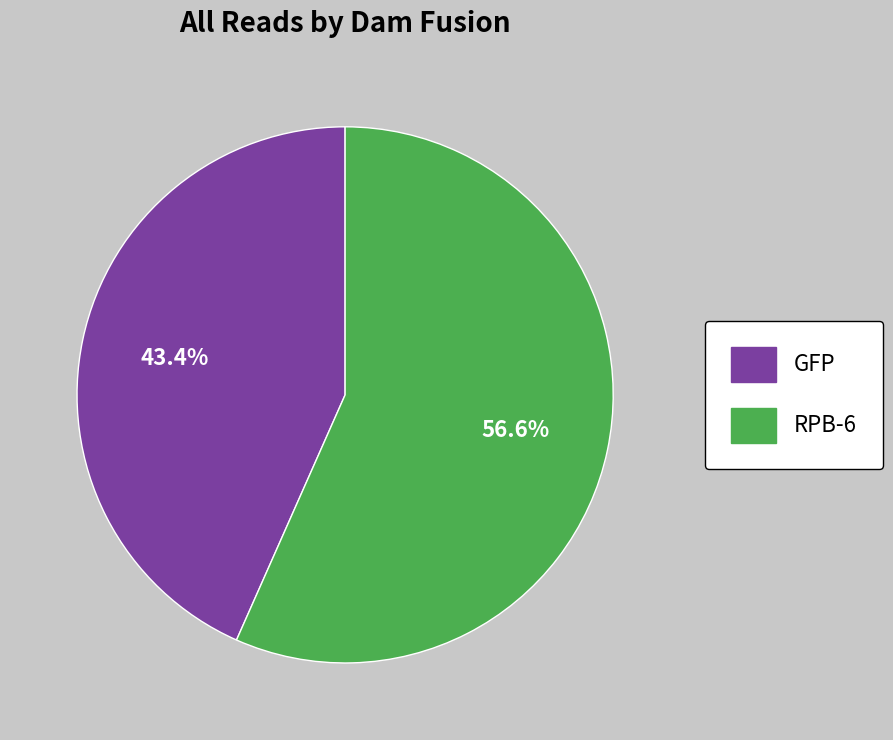

What is the majority slice?

RPB-6